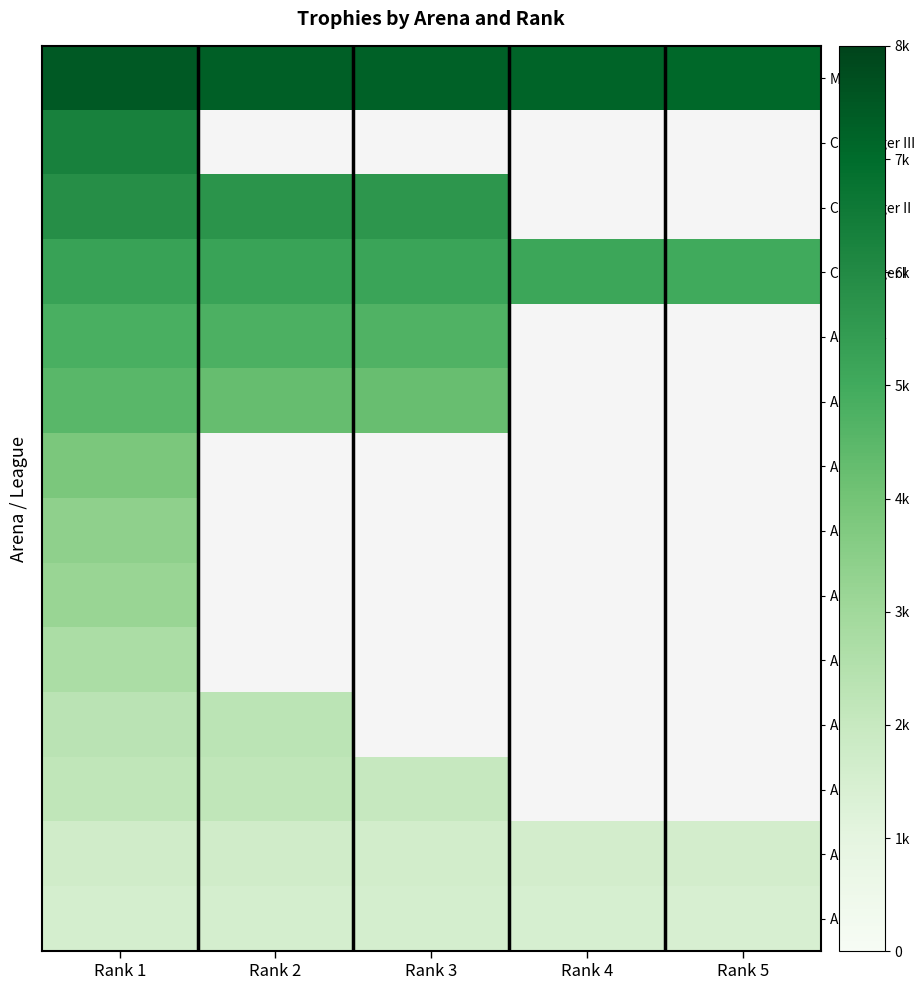

Which label corresponds to the smallest value in the chart?

Rank 5